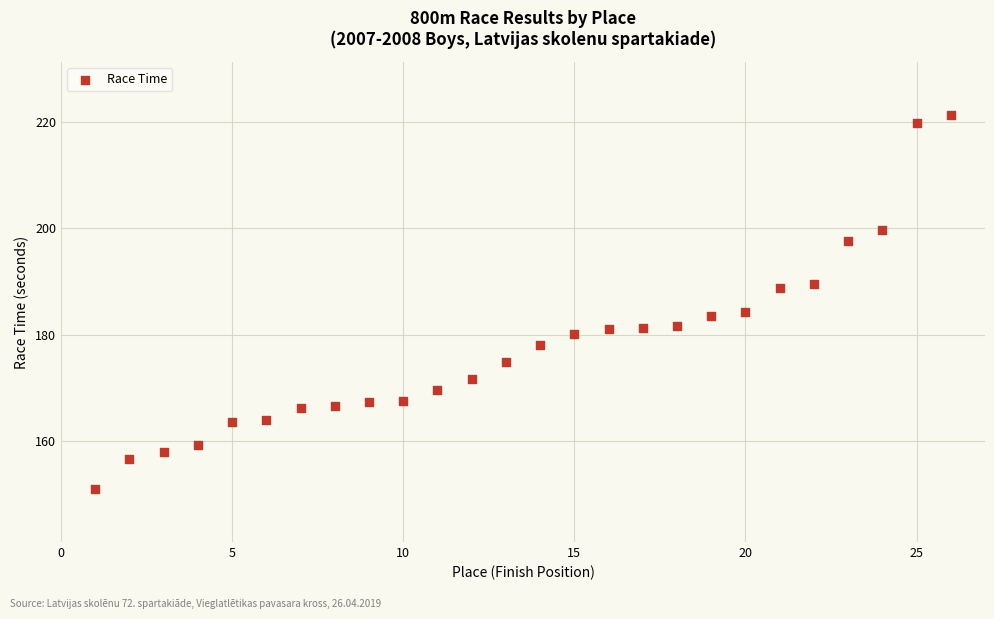

What is the range of X values (max minus min)?

25.0